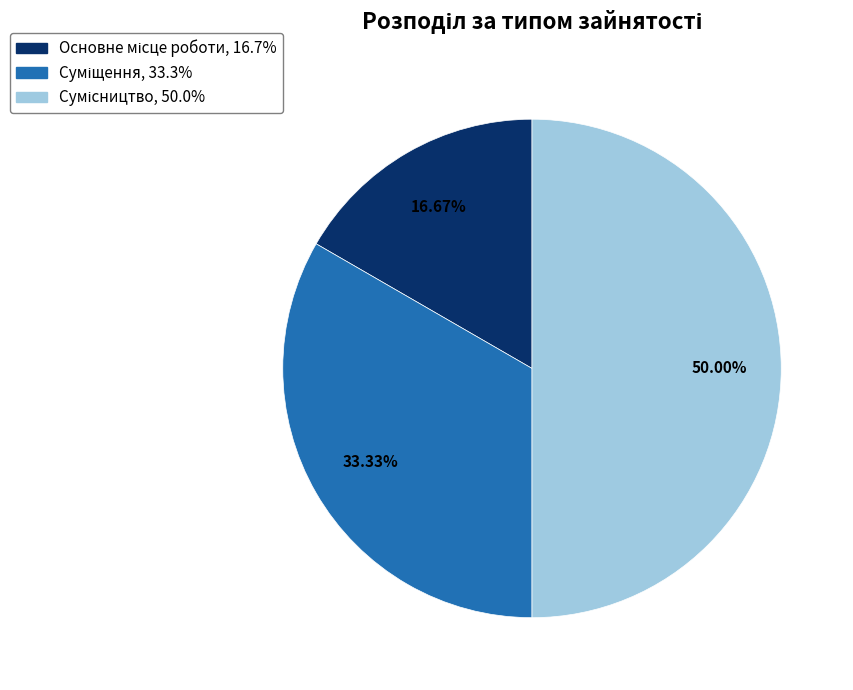

Does Суміщення represent more than half of the total?

No